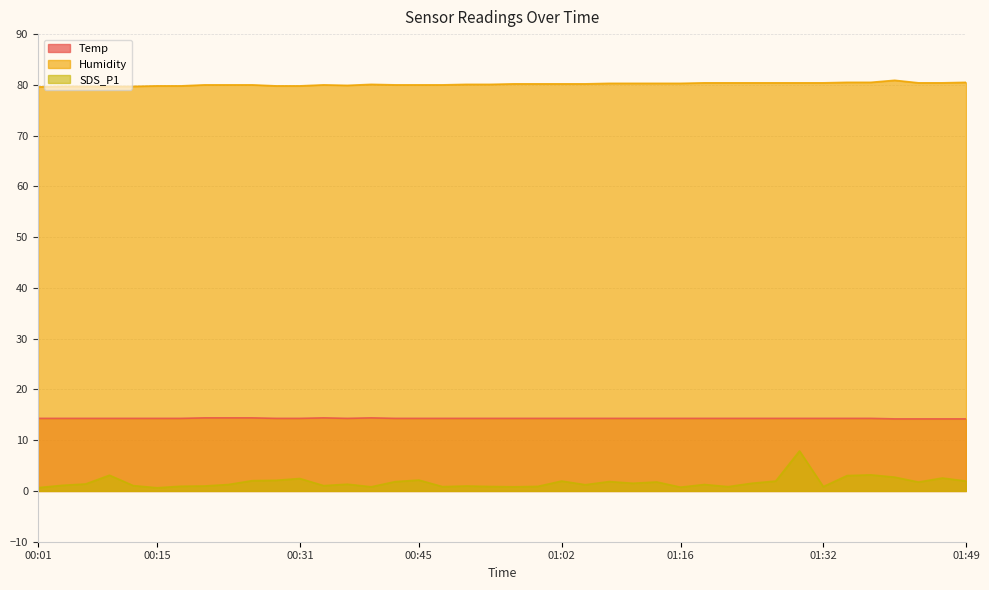

Reading left to right, what are all the values shown in this chart?

Temp: 00:01=14.3	00:04=14.3	00:07=14.3	00:09=14.3	00:12=14.3	00:15=14.3	00:18=14.3	00:20=14.4	00:23=14.4	00:26=14.4	00:29=14.3	00:31=14.3	00:34=14.4	00:37=14.3	00:40=14.4	00:42=14.3	00:45=14.3	00:48=14.3	00:51=14.3	00:53=14.3	00:56=14.3	00:59=14.3	01:02=14.3	01:04=14.3	01:07=14.3	01:10=14.3	01:13=14.3	01:16=14.3	01:18=14.3	01:21=14.3	01:24=14.3	01:27=14.3	01:29=14.3	01:32=14.3	01:35=14.3	01:38=14.3	01:40=14.2	01:43=14.2	01:46=14.2	01:49=14.2
Humidity: 00:01=79.6	00:04=79.7	00:07=79.7	00:09=79.7	00:12=79.7	00:15=79.8	00:18=79.8	00:20=80.0	00:23=80.0	00:26=80.0	00:29=79.8	00:31=79.8	00:34=80.0	00:37=79.9	00:40=80.1	00:42=80.0	00:45=80.0	00:48=80.0	00:51=80.1	00:53=80.1	00:56=80.2	00:59=80.2	01:02=80.2	01:04=80.2	01:07=80.3	01:10=80.3	01:13=80.3	01:16=80.3	01:18=80.4	01:21=80.4	01:24=80.4	01:27=80.4	01:29=80.4	01:32=80.4	01:35=80.5	01:38=80.5	01:40=80.9	01:43=80.4	01:46=80.4	01:49=80.5
SDS_P1: 00:01=0.7	00:04=1.1	00:07=1.4	00:09=3.1	00:12=1.1	00:15=0.6	00:18=0.9	00:20=1.0	00:23=1.3	00:26=2.0	00:29=2.1	00:31=2.5	00:34=1.1	00:37=1.3	00:40=0.8	00:42=1.8	00:45=2.1	00:48=0.8	00:51=1.0	00:53=0.9	00:56=0.8	00:59=0.9	01:02=1.9	01:04=1.2	01:07=1.9	01:10=1.5	01:13=1.8	01:16=0.8	01:18=1.3	01:21=0.8	01:24=1.5	01:27=1.9	01:29=7.9	01:32=0.8	01:35=3.0	01:38=3.2	01:40=2.7	01:43=1.8	01:46=2.5	01:49=1.9